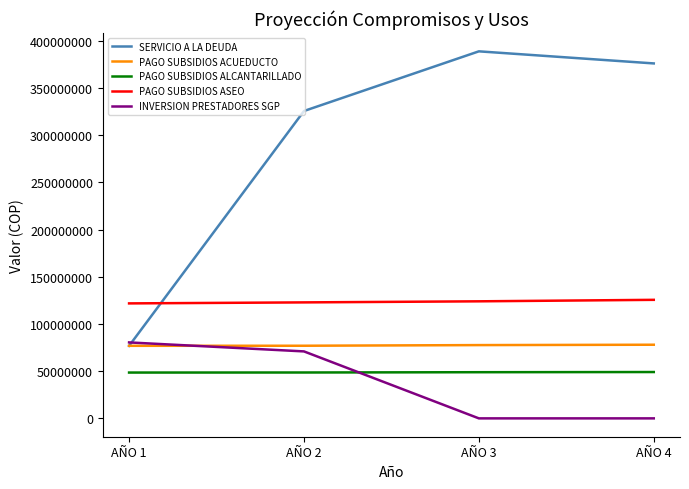

Rank the series at AÑO 4 from highest to lowest value.

SERVICIO A LA DEUDA, PAGO SUBSIDIOS ASEO, PAGO SUBSIDIOS ACUEDUCTO, PAGO SUBSIDIOS ALCANTARILLADO, INVERSION PRESTADORES SGP